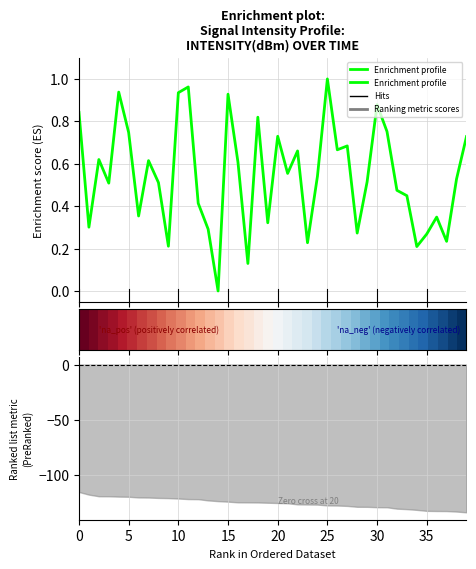

How many interior local peaks does the Enrichment profile series have?

12